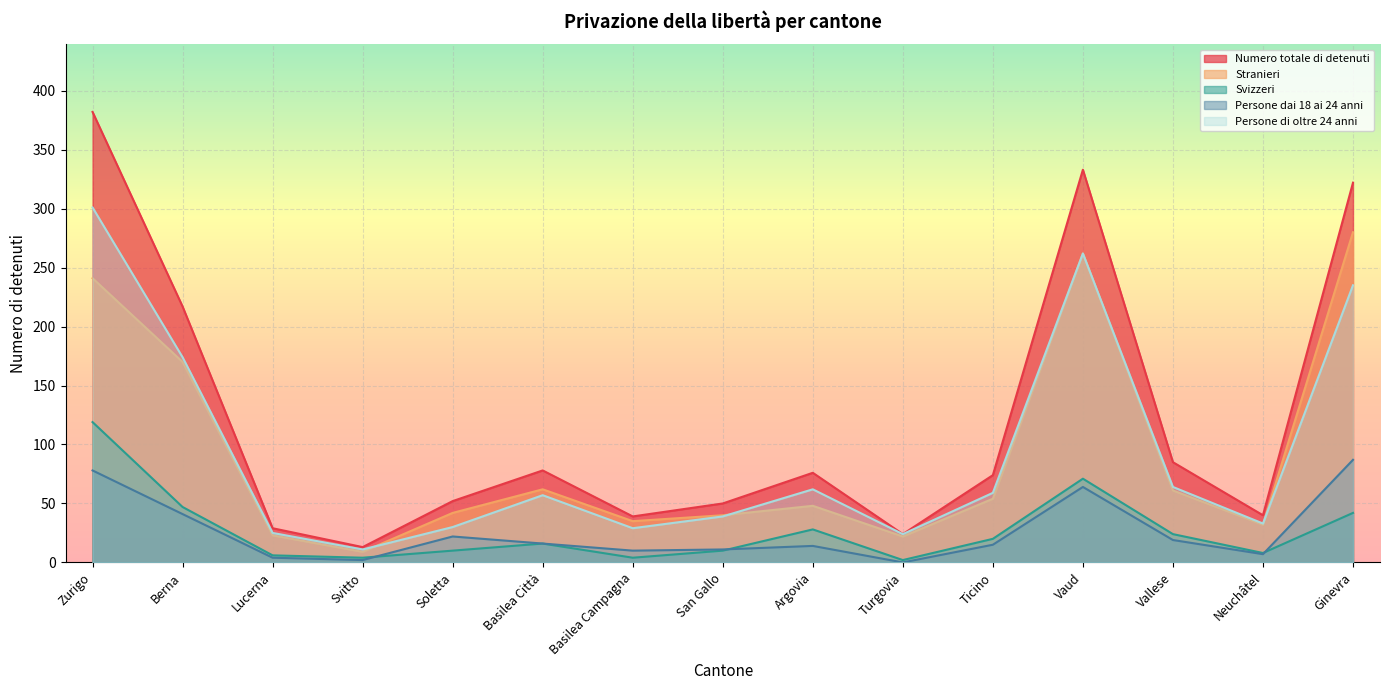

True or false: Numero totale di detenuti and Persone dai 18 ai 24 anni cross at least once.

False